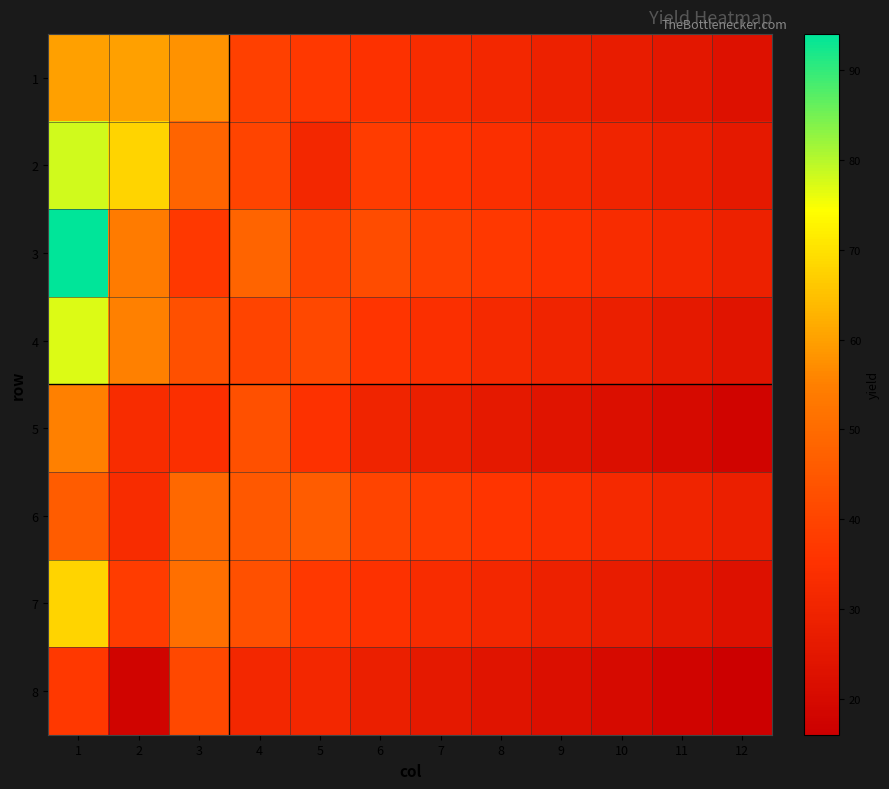

At 5, list the series in order from largest to smallest.

6, 4, 3, 1, 7, 5, 2, 8